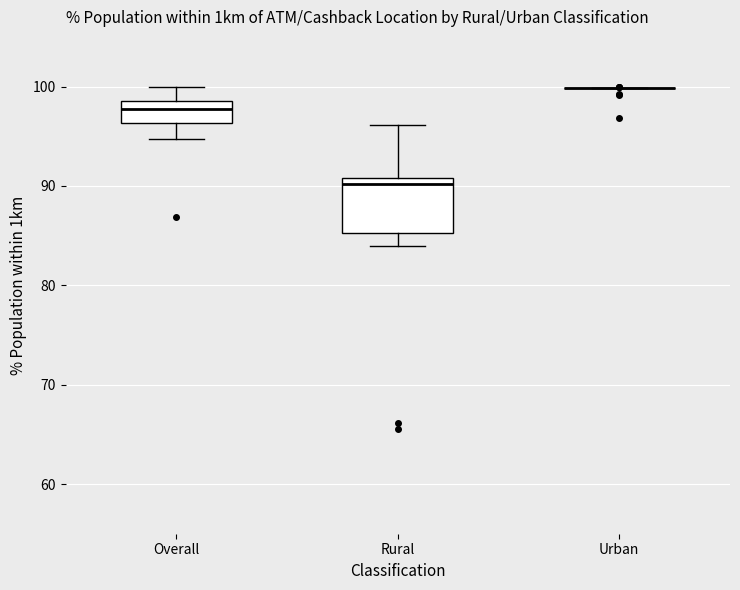

Which box is the tallest, from its lower edge to its upper edge?

Rural